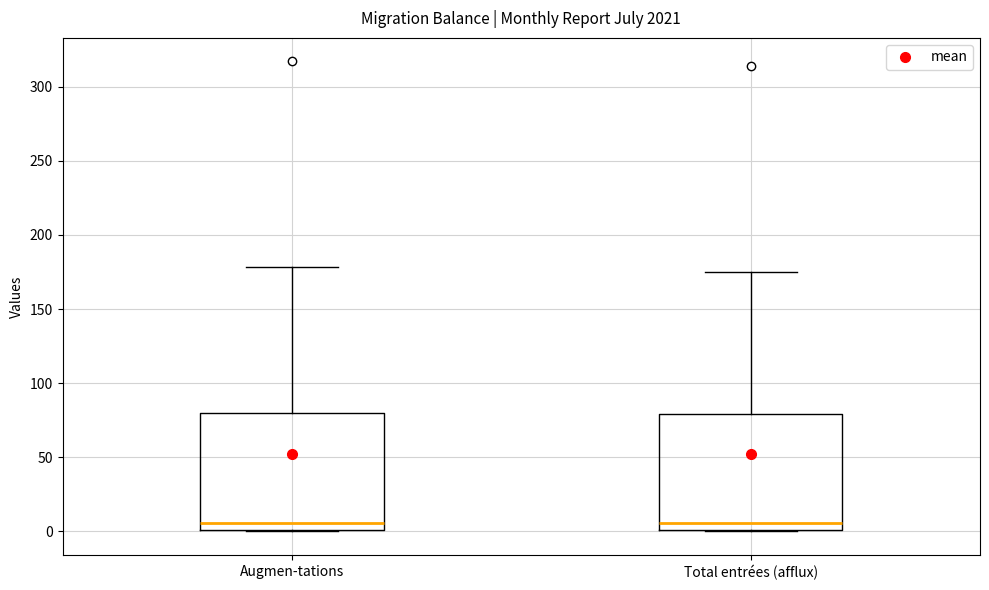

Where does the median line of the box for Total entrées (afflux) sit on the y-axis? The values are not printed on the chart, so give them approximately, as read against the axis.

5